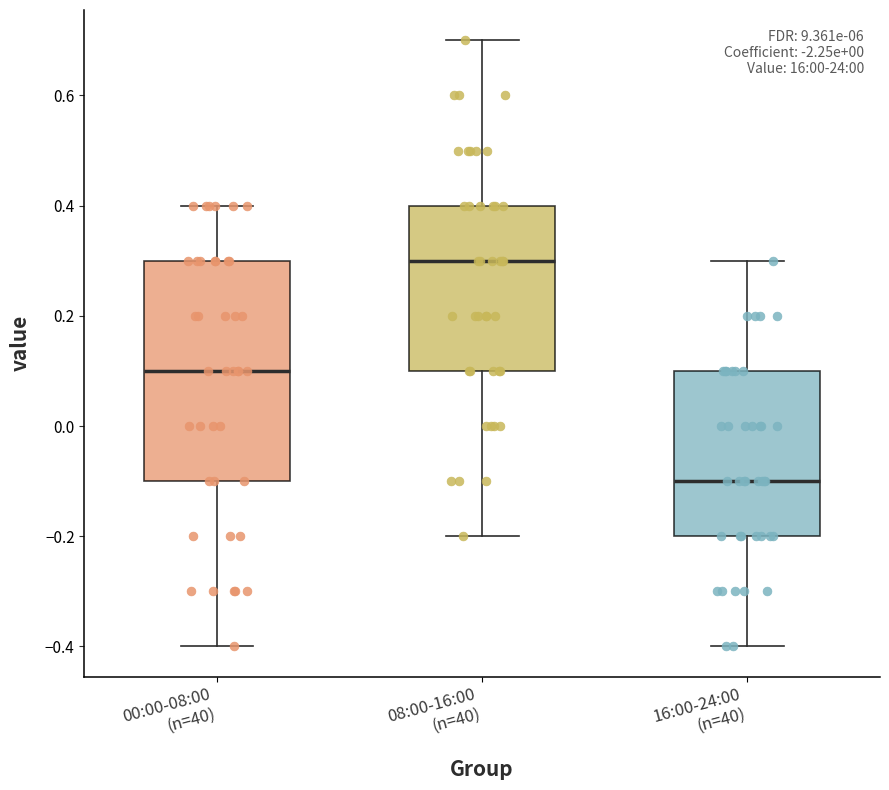

Reading left to right, transcribe this box plot: for each box, give where its median line is, the range the box spans, and where its two whiskers end, as read against the y-axis. The values are not printed on the chart, so give them approximately, as read against the axis.

00:00-08:00 (n=40): median 0.1, box -0.1 to 0.3, whiskers -0.4 to 0.4
08:00-16:00 (n=40): median 0.3, box 0.1 to 0.4, whiskers -0.2 to 0.7
16:00-24:00 (n=40): median -0.1, box -0.2 to 0.1, whiskers -0.4 to 0.3